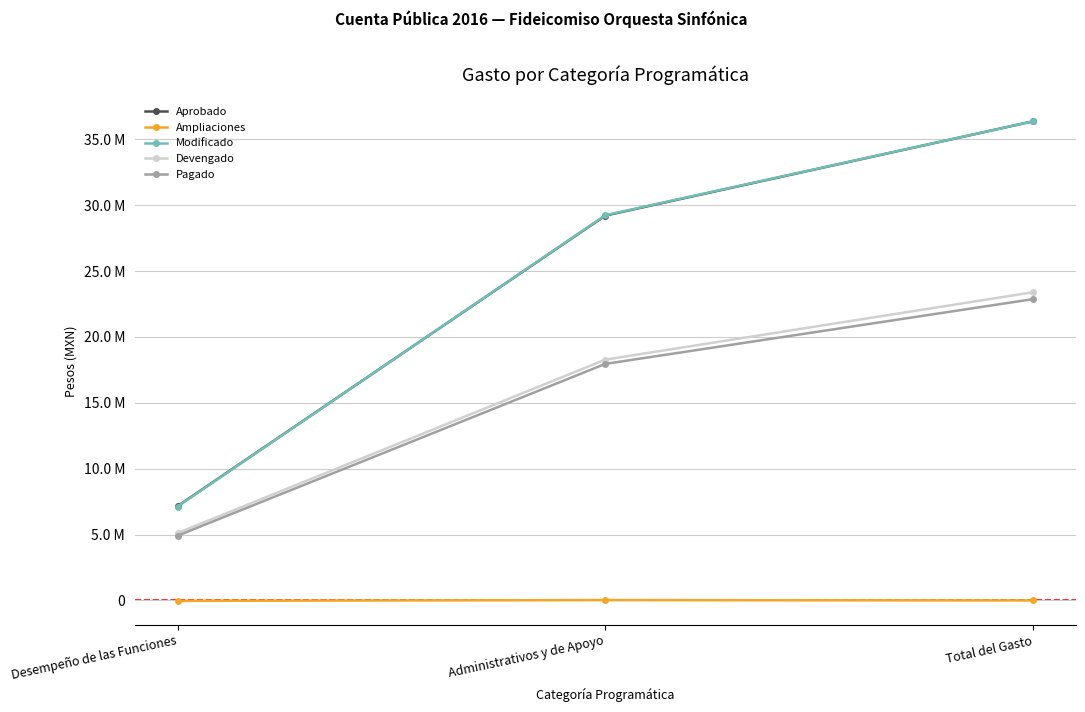

Reading left to right, transcribe all the data shown in this chart.

Aprobado: 7160297.0	29213110.0	36373407.0
Ampliaciones: -28680.1	28680.0	-0.1
Modificado: 7131616.9	29241790.0	36373406.9
Devengado: 5117128.0	18279876.0	23397004.0
Pagado: 4916505.0	17958105.0	22874610.0